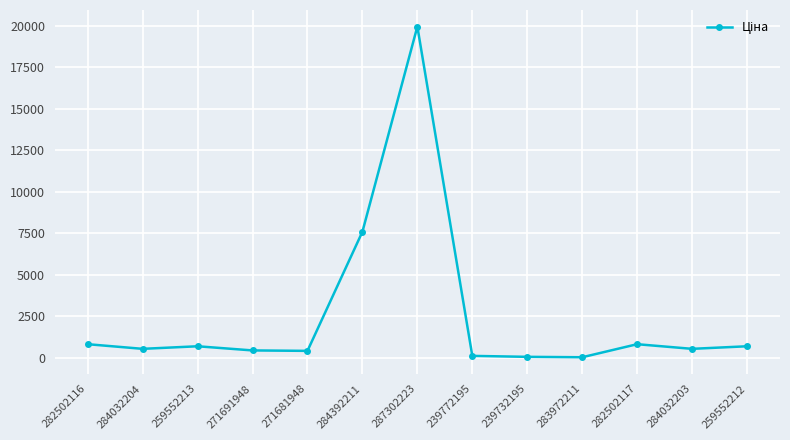

Which label corresponds to the largest value in the chart?

287302223